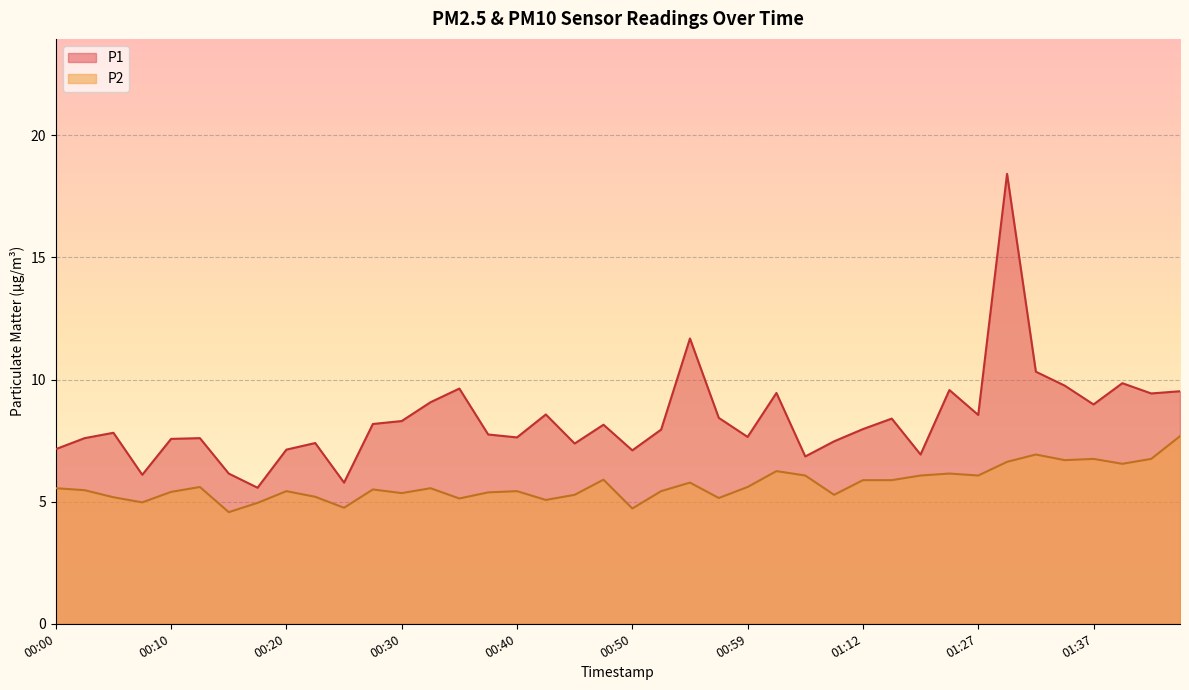

Which series has the largest range (max minus min)?

P1